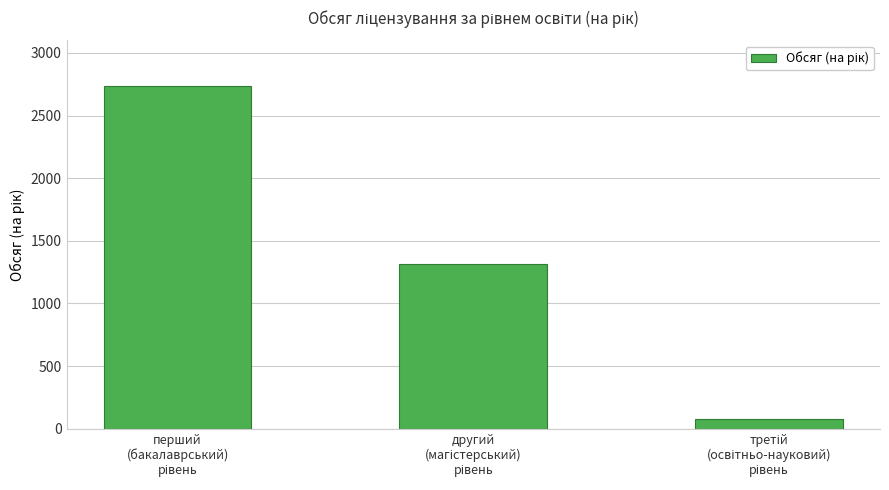

What is the minimum value shown in the chart?

78